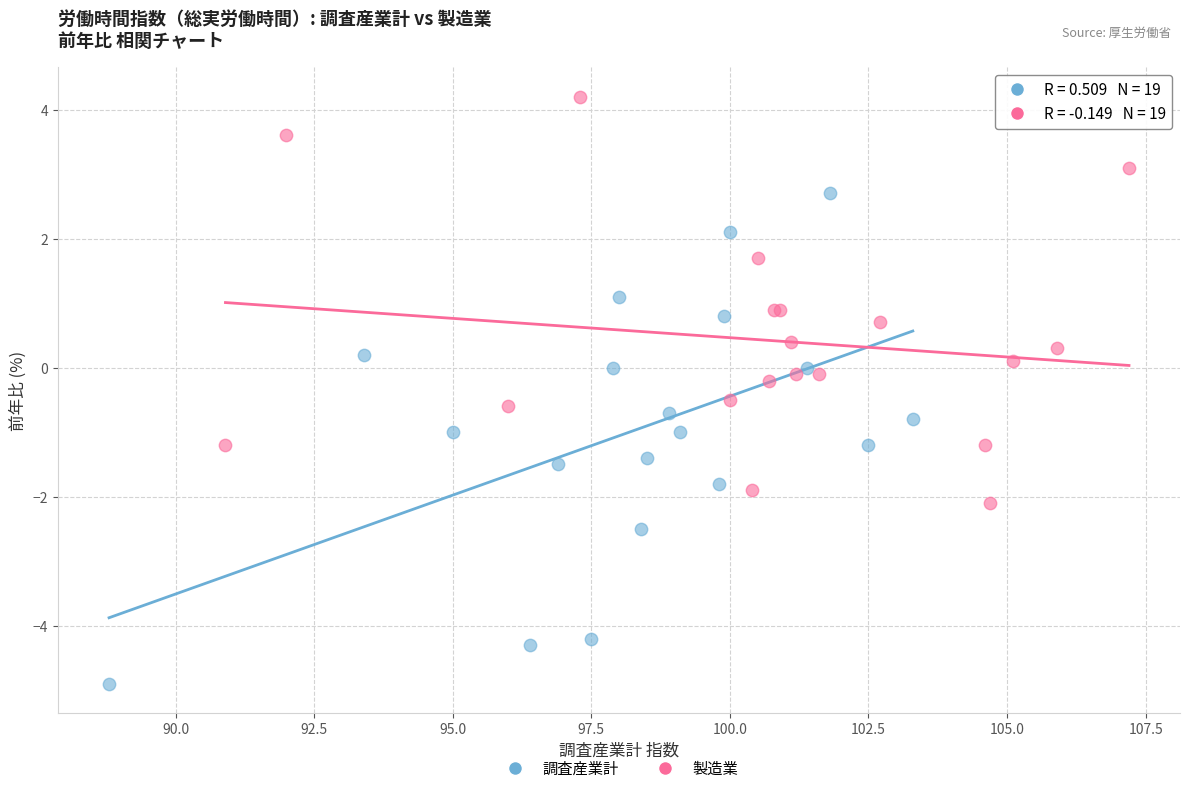

Which series contains the highest Y value?

製造業